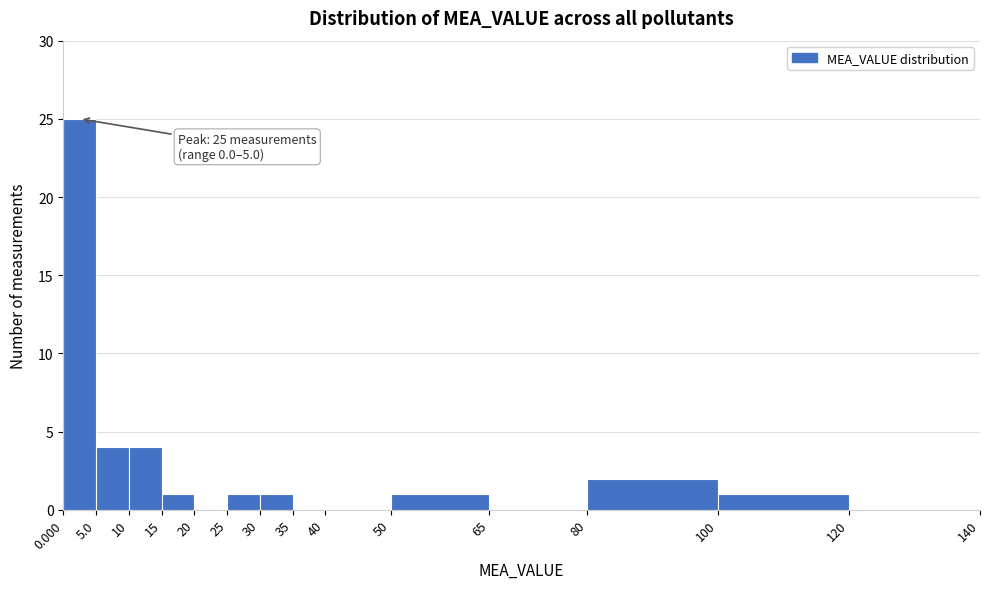

Over which range of the x-axis is the bar tallest?

0.000 to 5.0